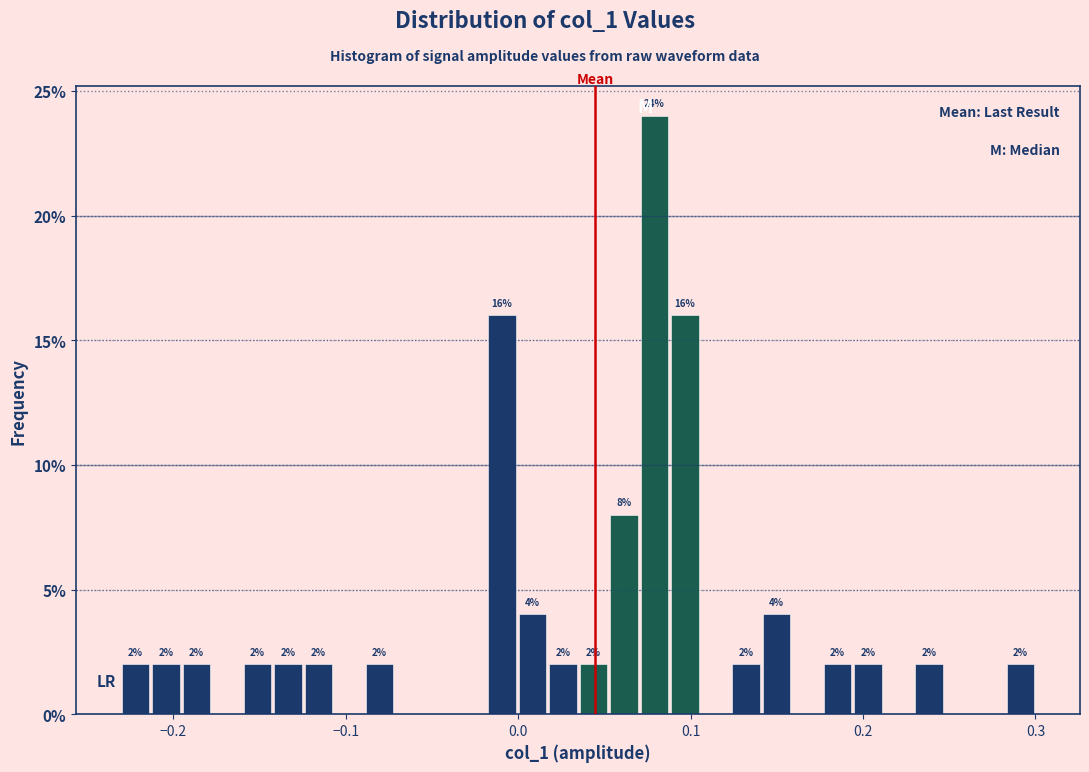

Around what value on the x-axis is the tallest bar? Give the approximate position of its centre, as read against the axis.

0.08